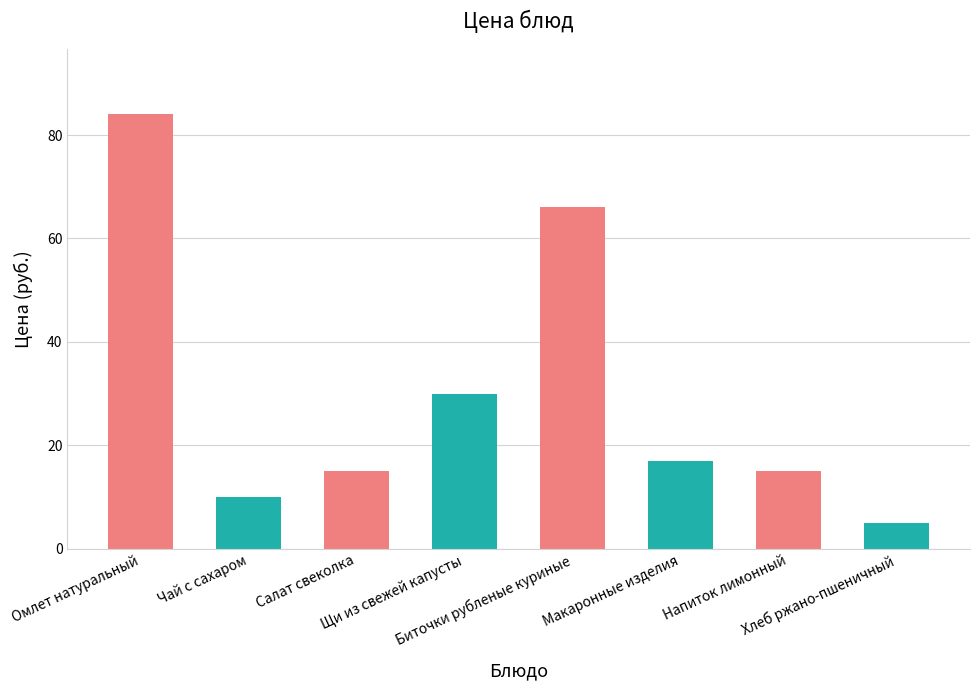

Approximately how many times larger is the value at Салат свеколка compared to Напиток лимонный?

1.0